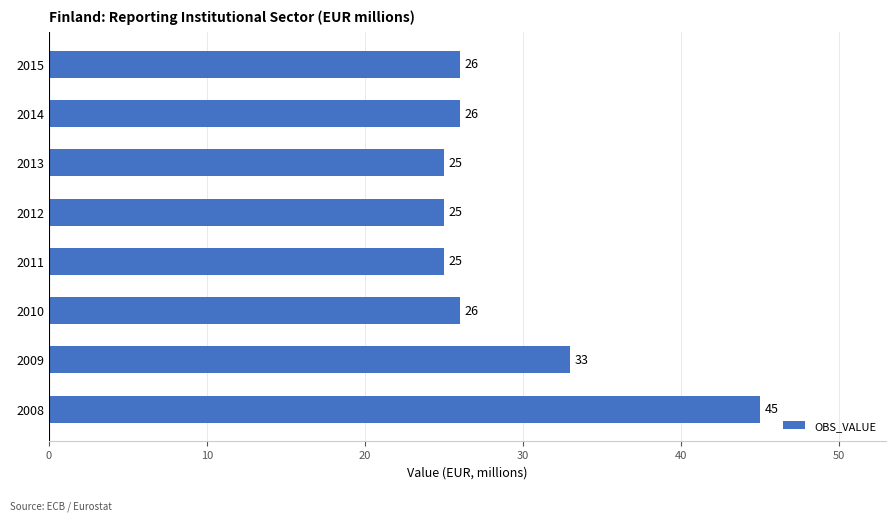

The chart shows a value of 26 at 2014. True or false?

True